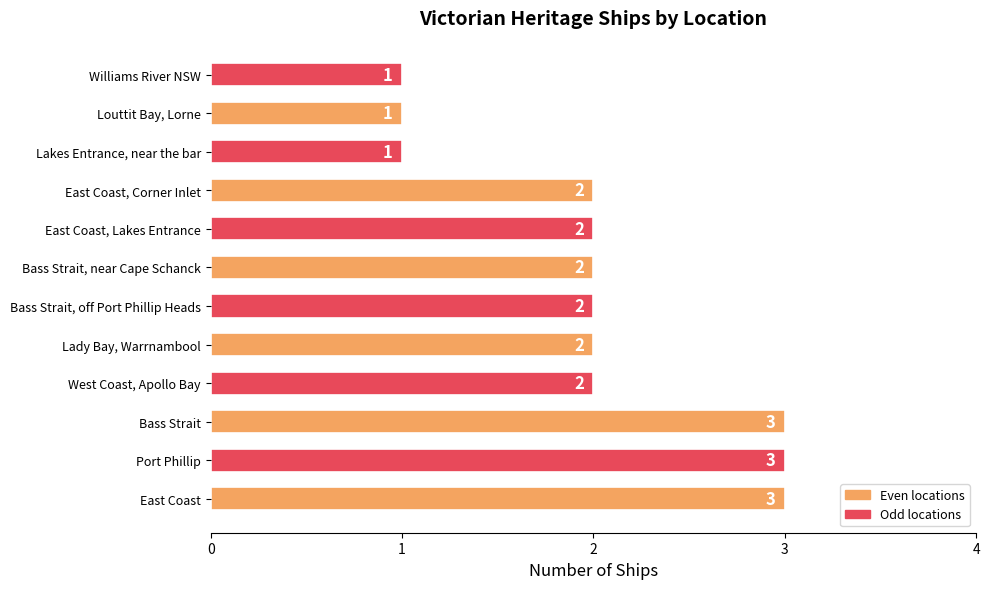

Approximately how many times larger is the value at Bass Strait compared to East Coast?

1.0